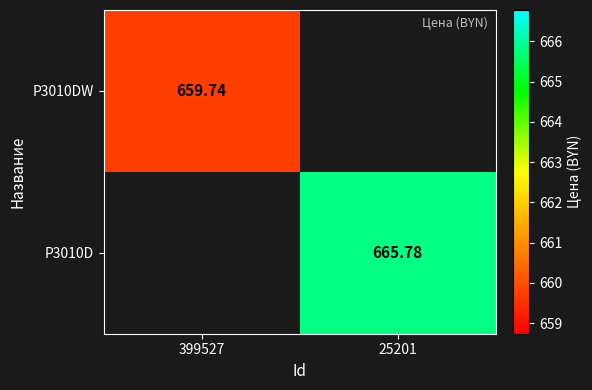

Rank the categories by P3010DW value from lowest to highest.

25201, 399527